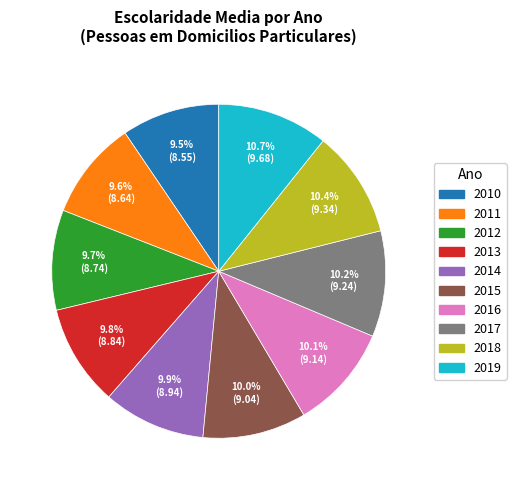

Is there any slice that represents more than half of the pie?

No